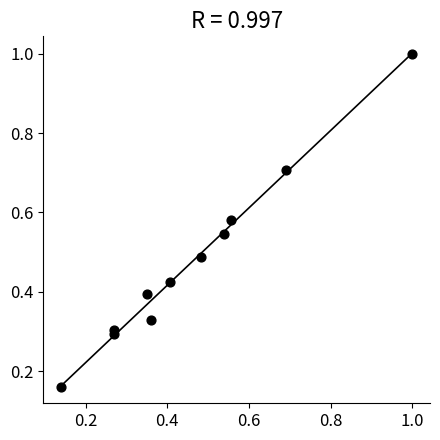

What is the range of X values (max minus min)?

0.9